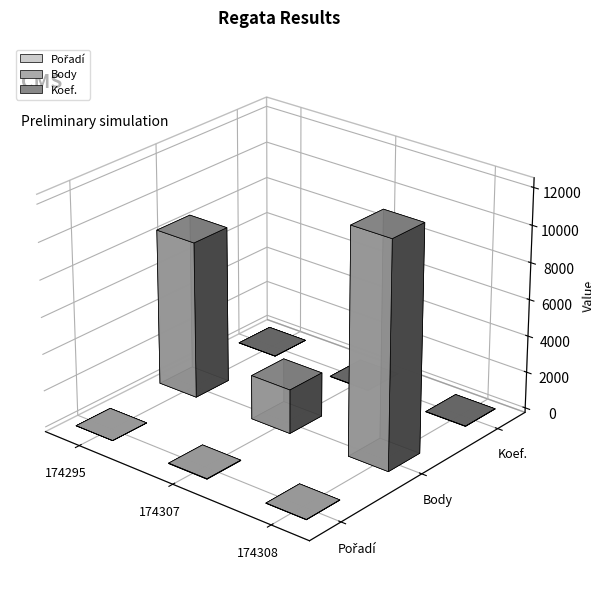

Is it true that Koef. equals 8 at 174295?

True